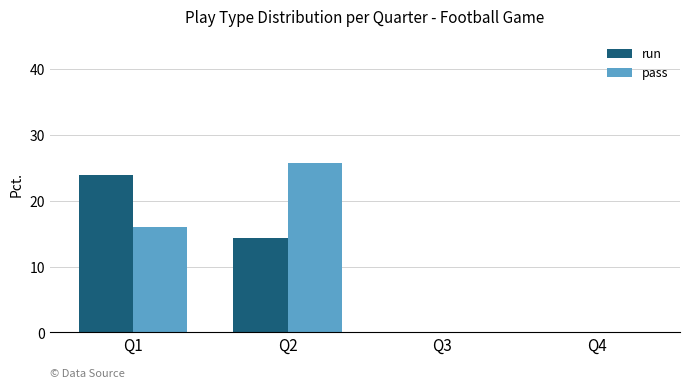

What are all the series names shown in the legend?

run, pass